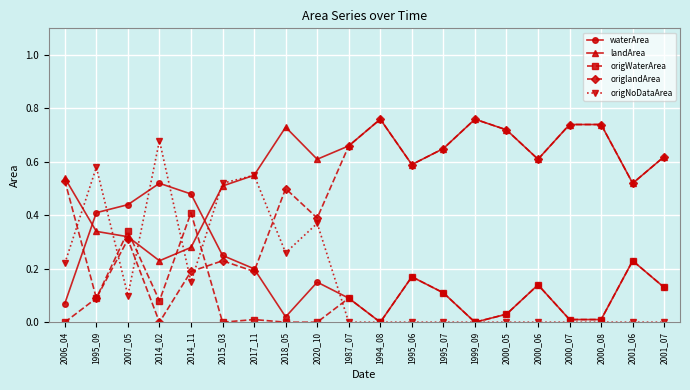

Between 2007_05 and 2014_11, which series saw the biggest shift?

origlandArea